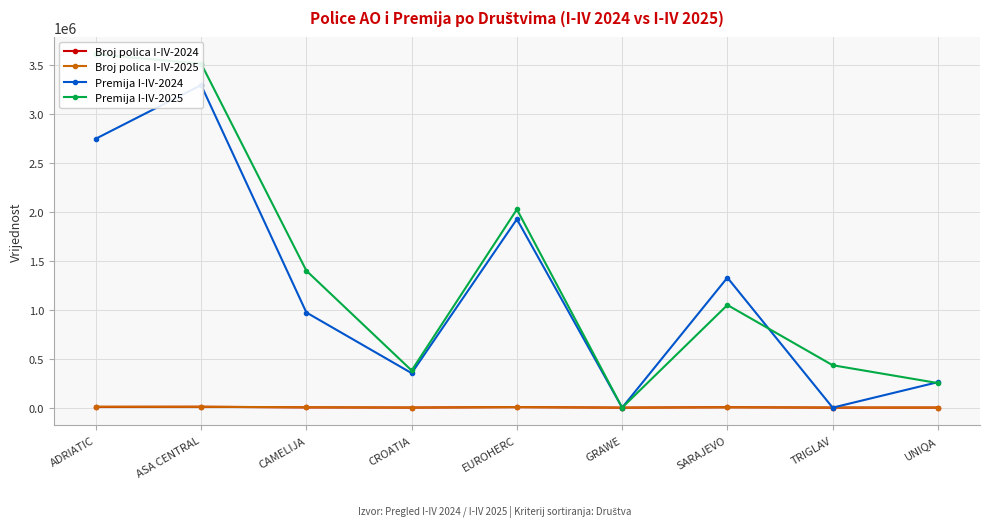

True or false: Broj polica I-IV-2024 has a value of 0 at GRAWE.

True